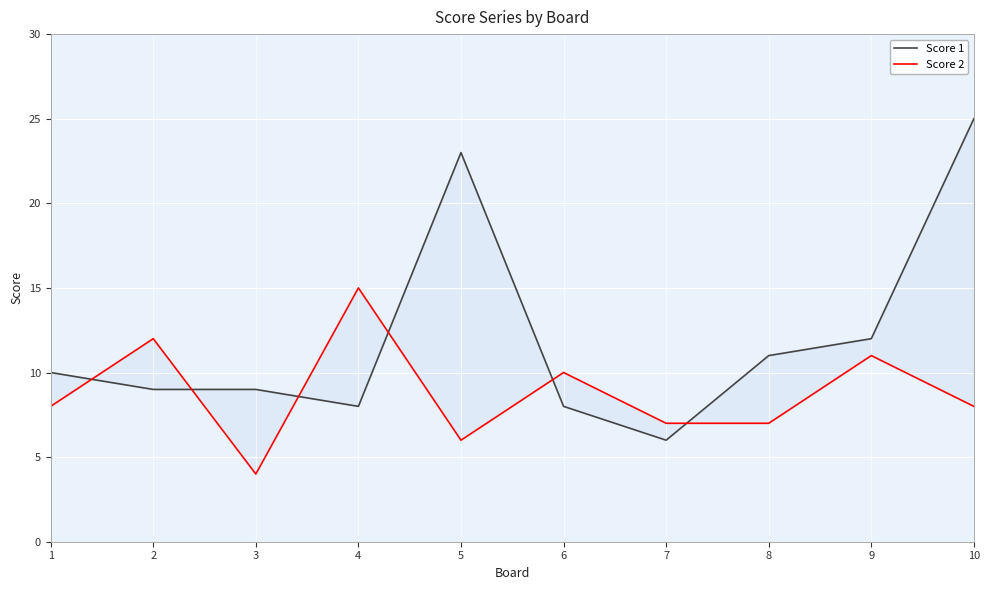

Which label corresponds to the largest value in the chart?

10